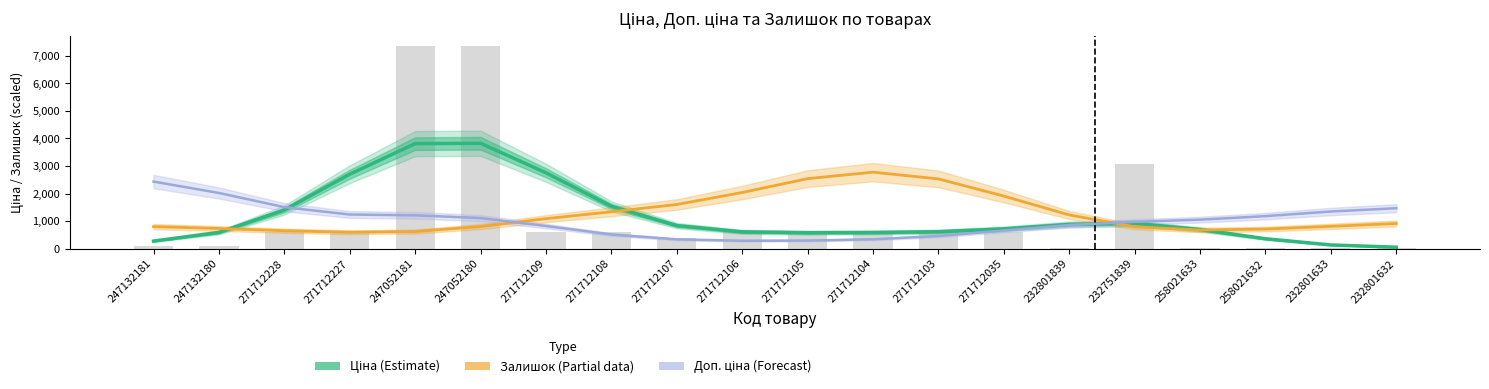

What is the total value across all series at 247052181?

12999.2